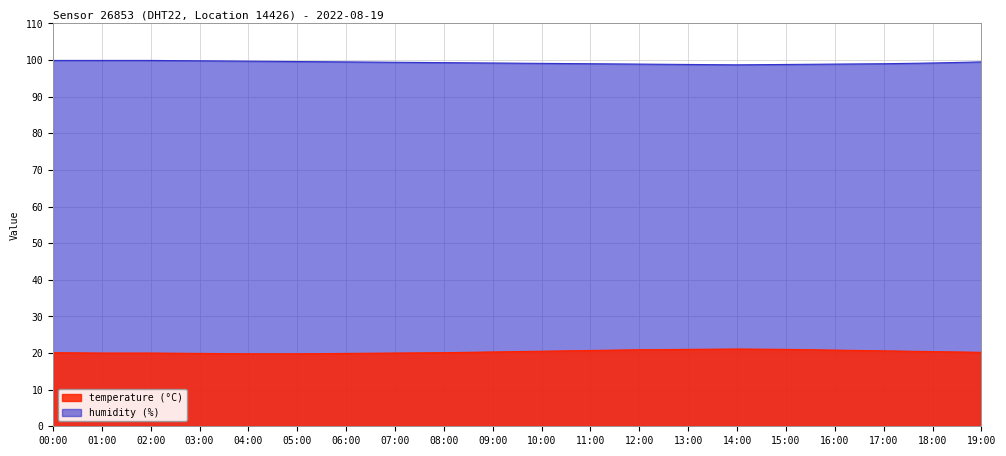

What is the difference between the second highest and second lowest values in the temperature series?

1.2